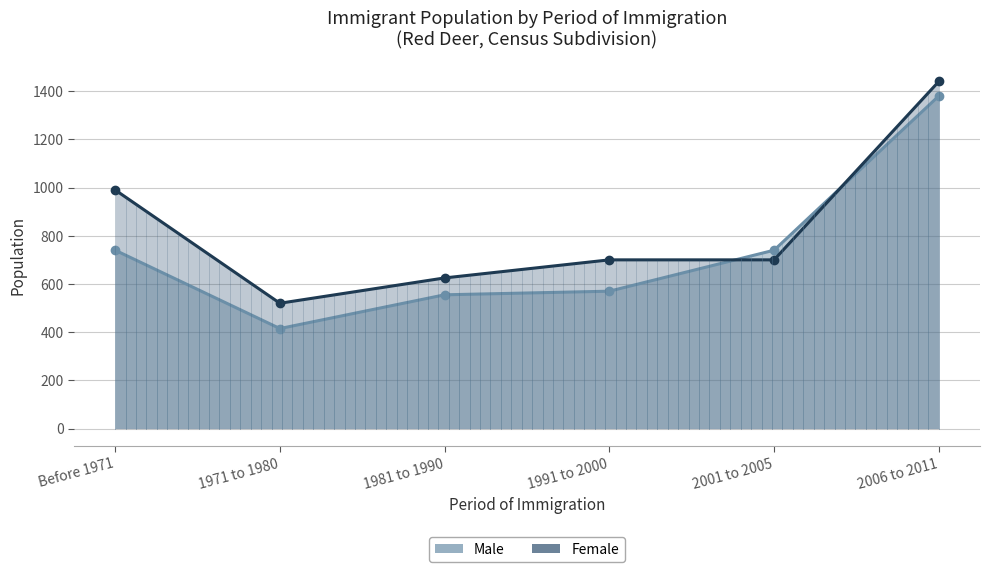

What is the difference between the Male values at 1981 to 1990 and Before 1971?

185